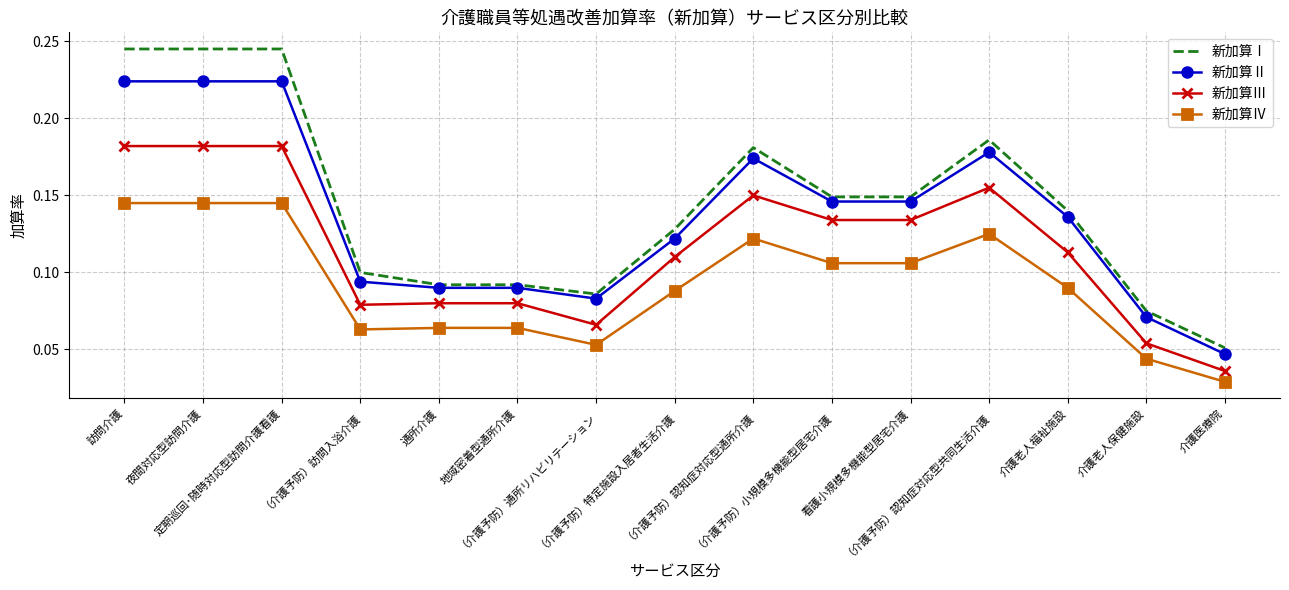

What position from the right is （介護予防）認知症対応型通所介護?

7